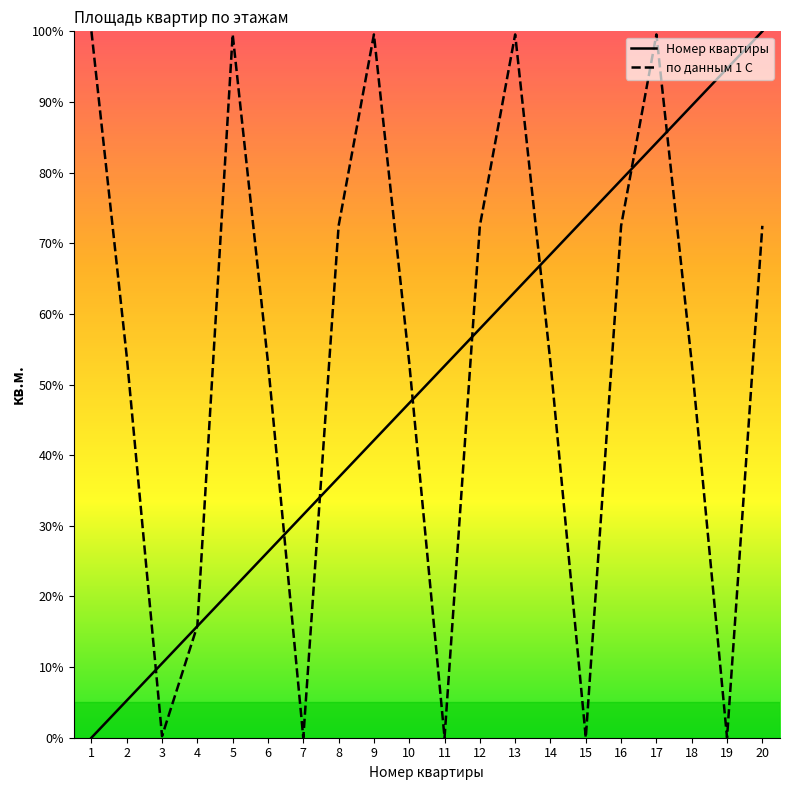

Reading left to right, extract all data points from this chart.

Номер квартиры: 1=0.0	2=5.3	3=10.5	4=15.8	5=21.1	6=26.3	7=31.6	8=36.8	9=42.1	10=47.4	11=52.6	12=57.9	13=63.2	14=68.4	15=73.7	16=78.9	17=84.2	18=89.5	19=94.7	20=100.0
по данным 1 С: 1=100.0	2=54.0	3=0.2	4=15.9	5=99.6	6=53.1	7=0.0	8=72.5	9=99.6	10=53.1	11=0.0	12=72.5	13=99.6	14=53.1	15=0.0	16=72.5	17=99.6	18=53.1	19=0.0	20=72.5